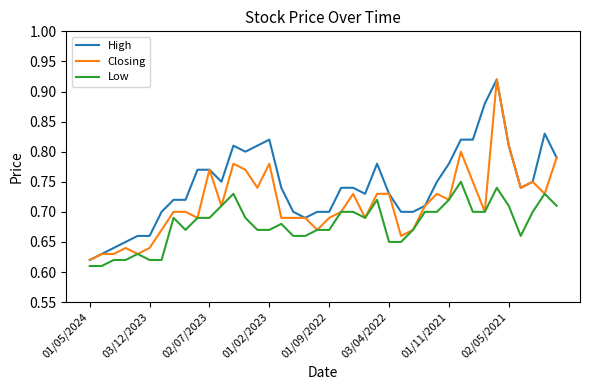

Which series has the largest total across all categories?

High